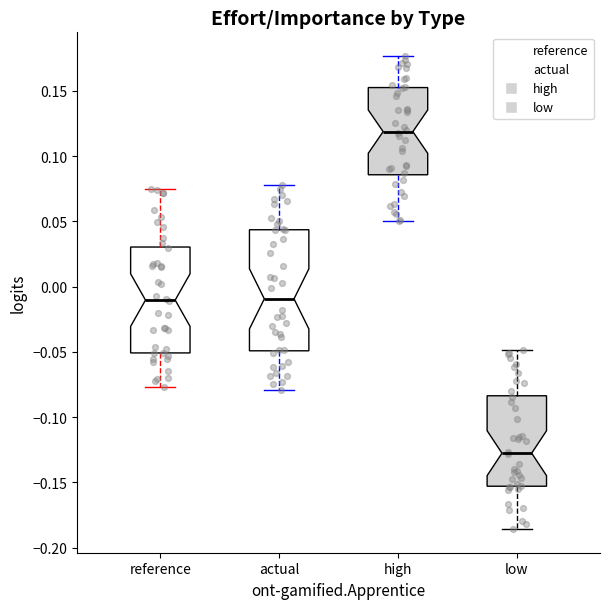

Which box has the lowest median line?

low